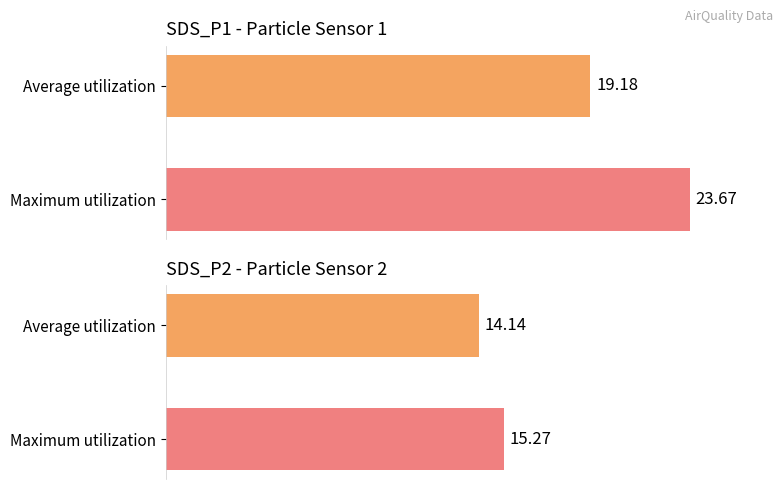

Reading right to left, list all the values displayed in this chart.

SDS_P1: 19.2	23.7
SDS_P2: 14.1	15.3